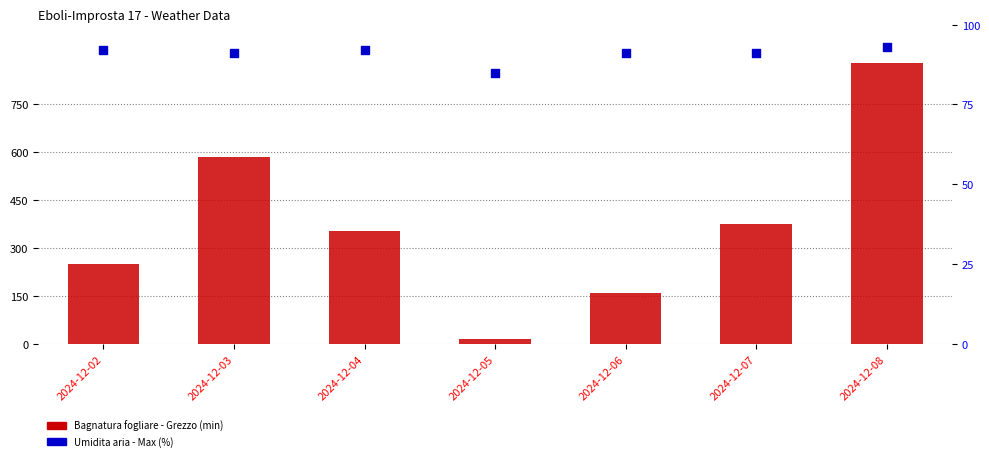

Is the value of Umidita aria - Max (%) at 2024-12-07 greater than the value of Bagnatura fogliare - Grezzo (min) at 2024-12-06?

No